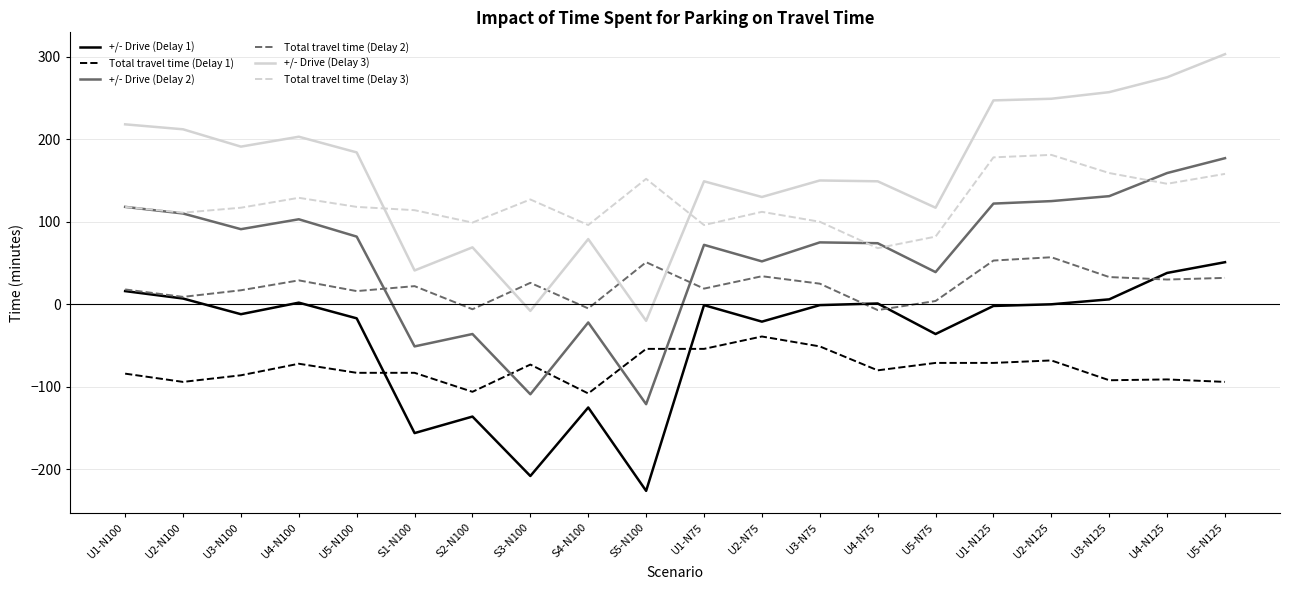

Is it true that +/- Drive (Delay 1) equals -156 at S1-N100?

True